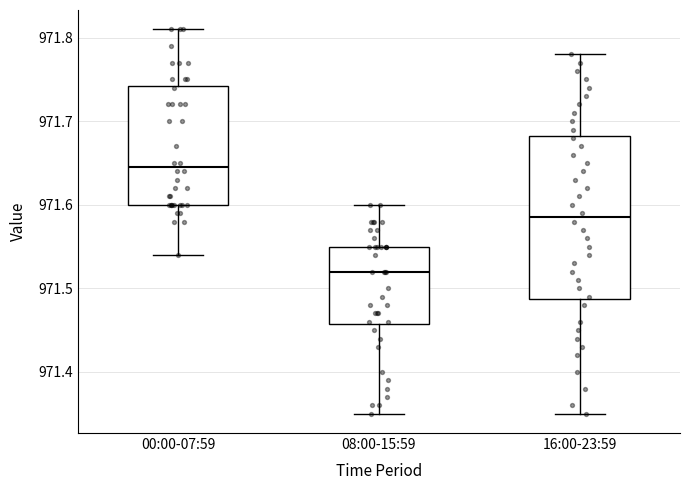

Where does the lower whisker of the box for 08:00-15:59 end on the y-axis? The values are not printed on the chart, so give them approximately, as read against the axis.

971.35